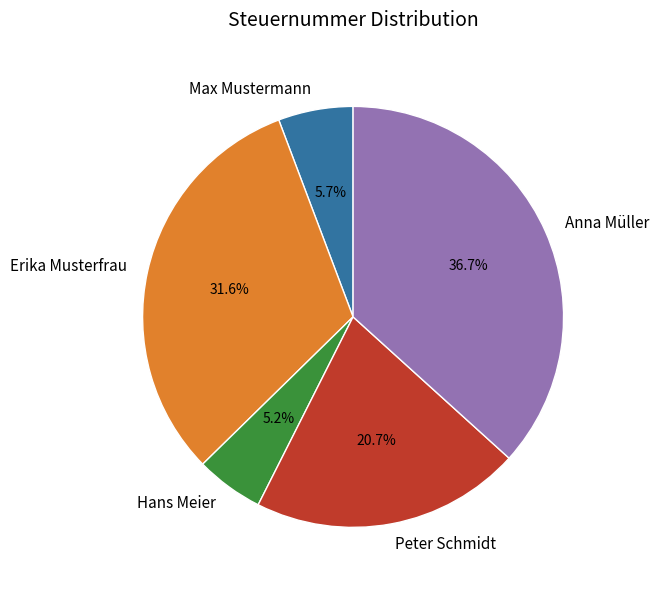

To the nearest percent, what portion does Peter Schmidt represent?

21%